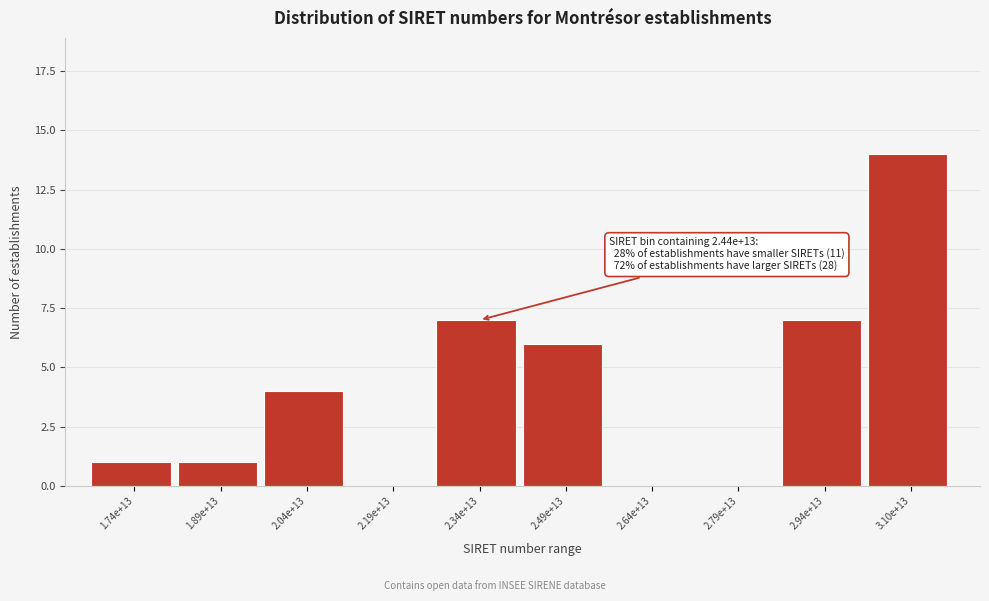

Reading left to right, transcribe all the data shown in this chart.

1.74e+13=1	1.89e+13=1	2.04e+13=4	2.19e+13=0	2.34e+13=7	2.49e+13=6	2.64e+13=0	2.79e+13=0	2.94e+13=7	3.10e+13=14